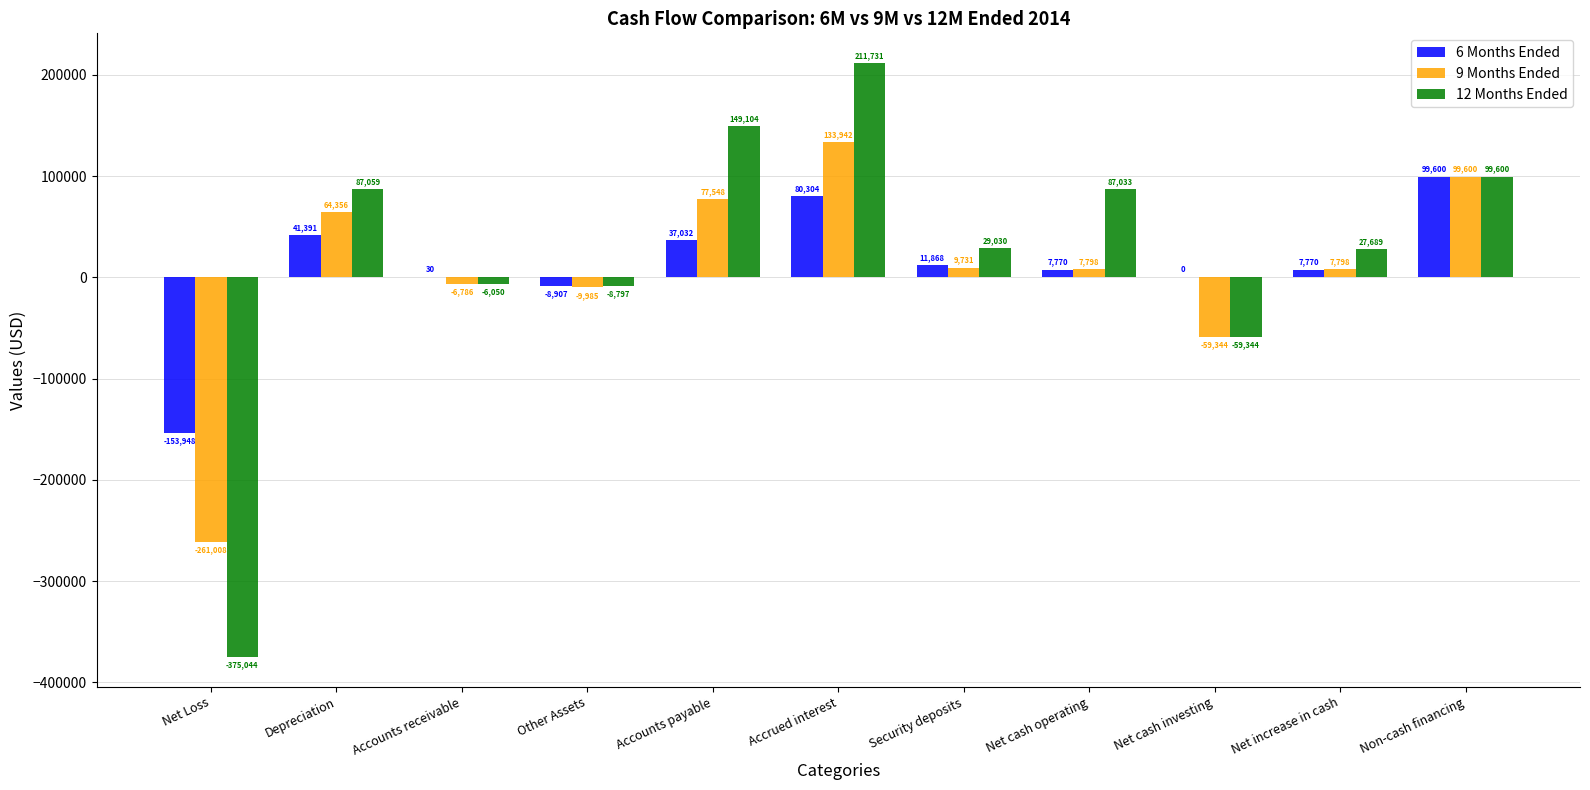

What is the greatest value displayed?

211731